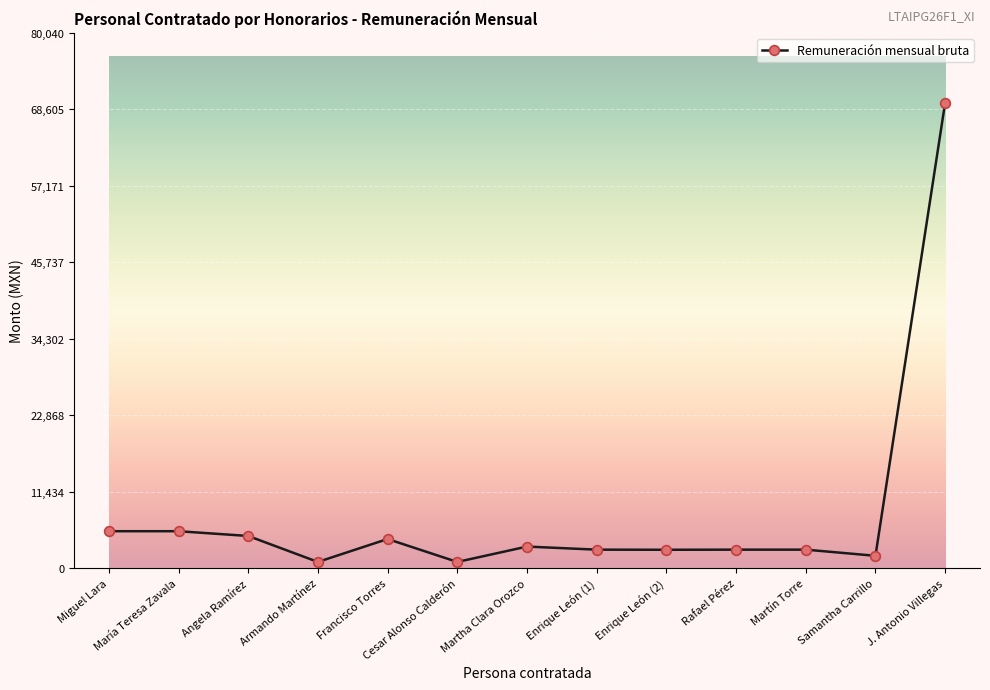

What is the maximum value shown in the chart?

69600.0